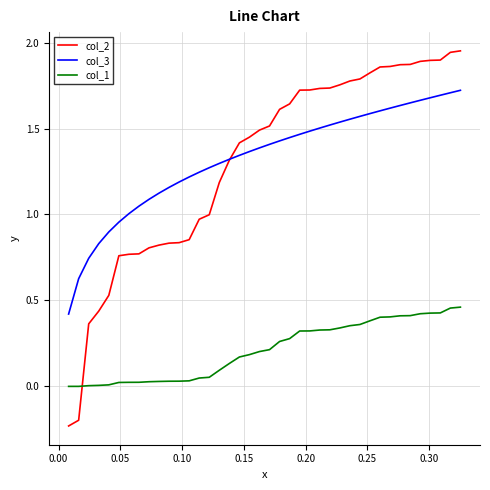

List the series in order of their peak value, highest first.

col_2, col_3, col_1